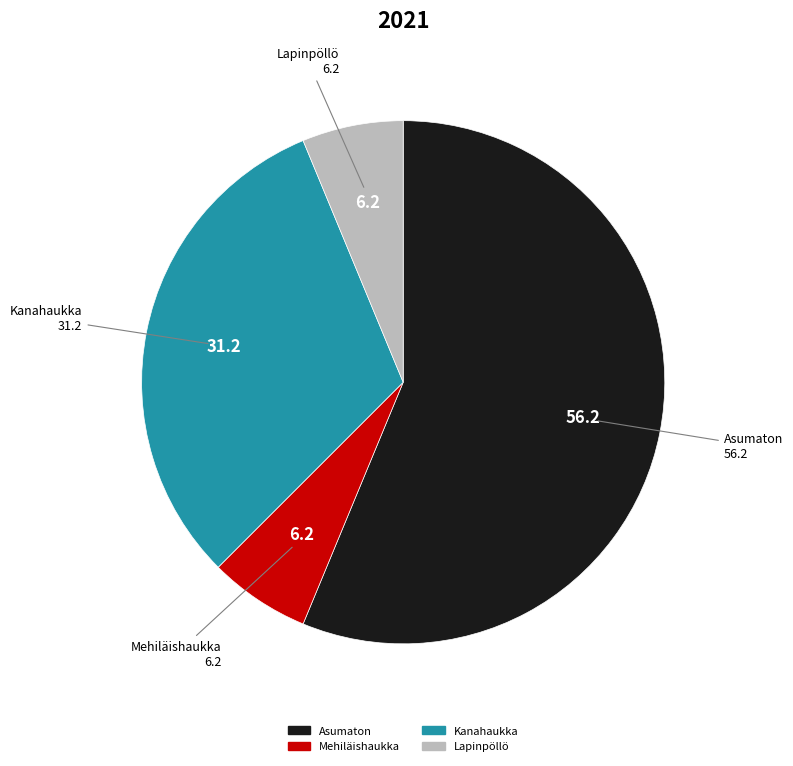

Approximately how many times larger is the value at Asumaton compared to Kanahaukka?

1.8